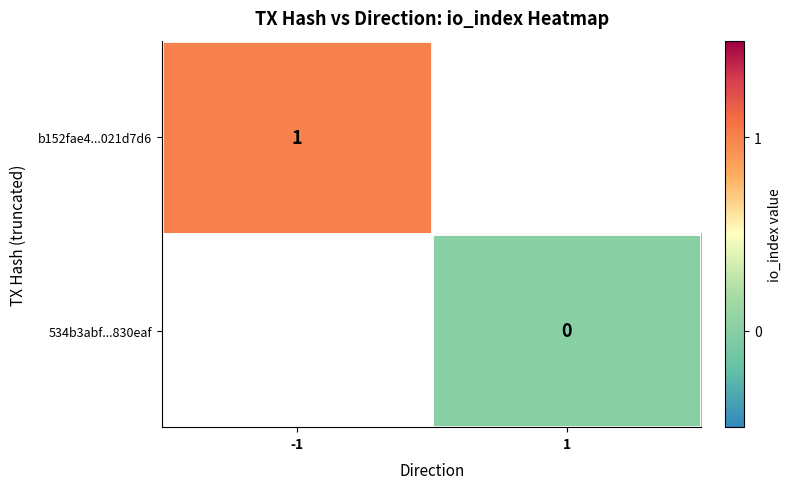

Is it true that b152fae4...021d7d6 equals 1 at -1?

True